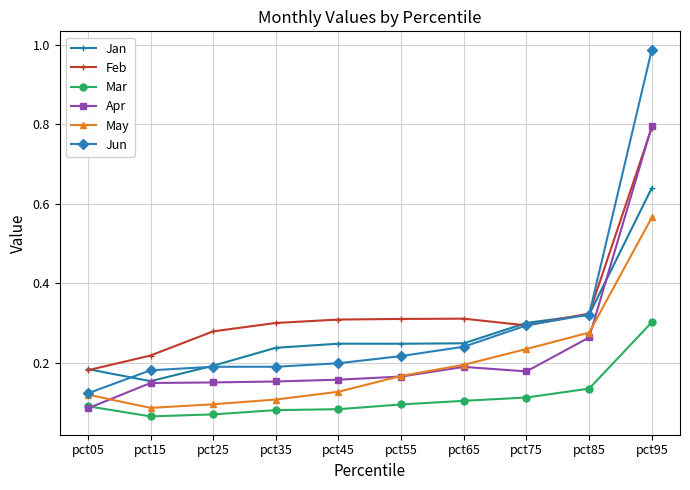

How many lines are shown in the chart?

6